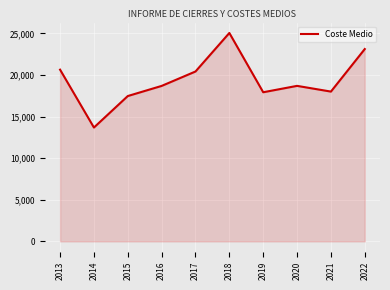

Is it true that the value at 2021 is 17999.5?

True